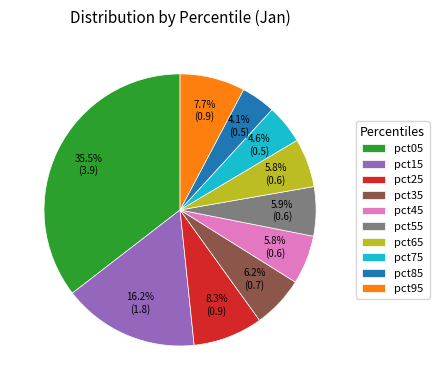

What percentage is the pct95 slice, to the nearest percent?

8%